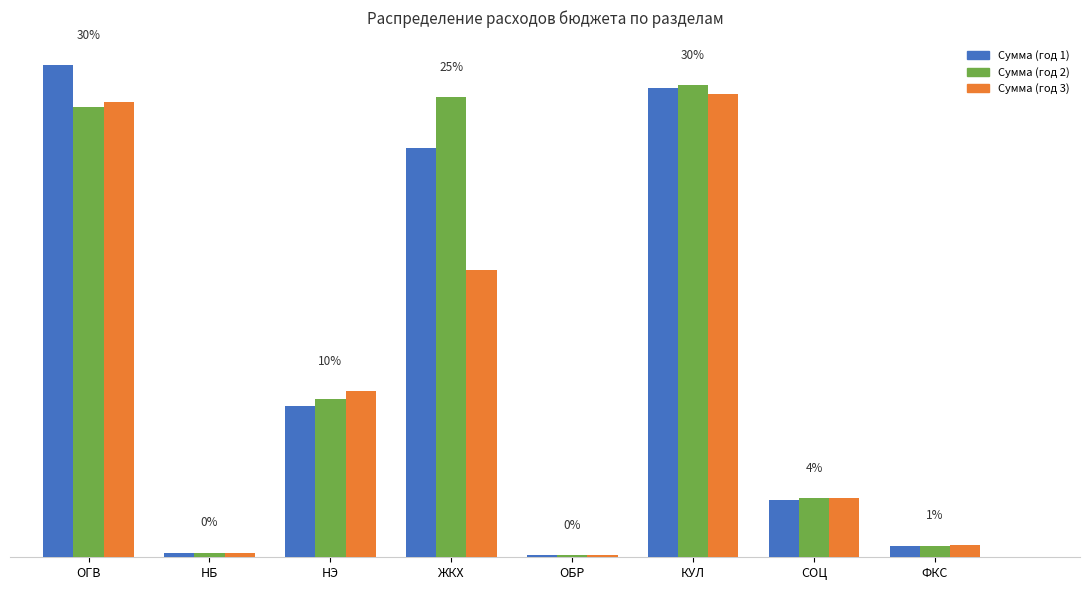

What are all the series names shown in the legend?

Сумма (год 1), Сумма (год 2), Сумма (год 3)